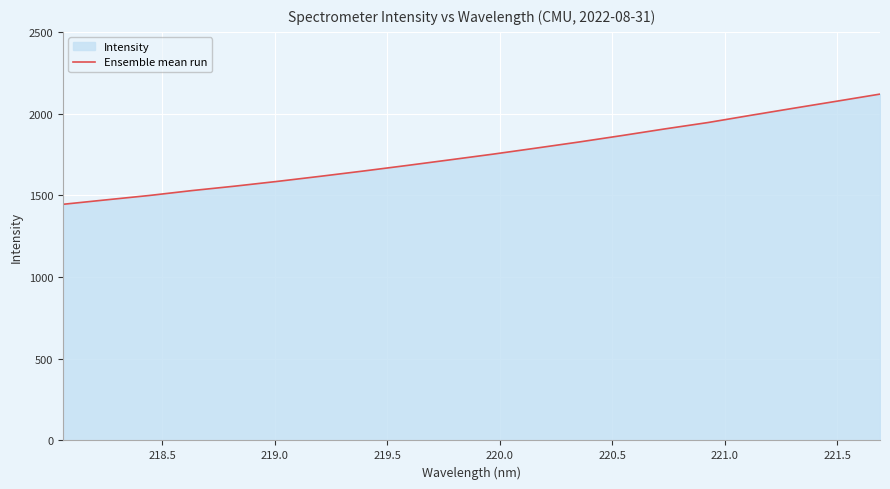

What is the greatest value displayed?

2119.2